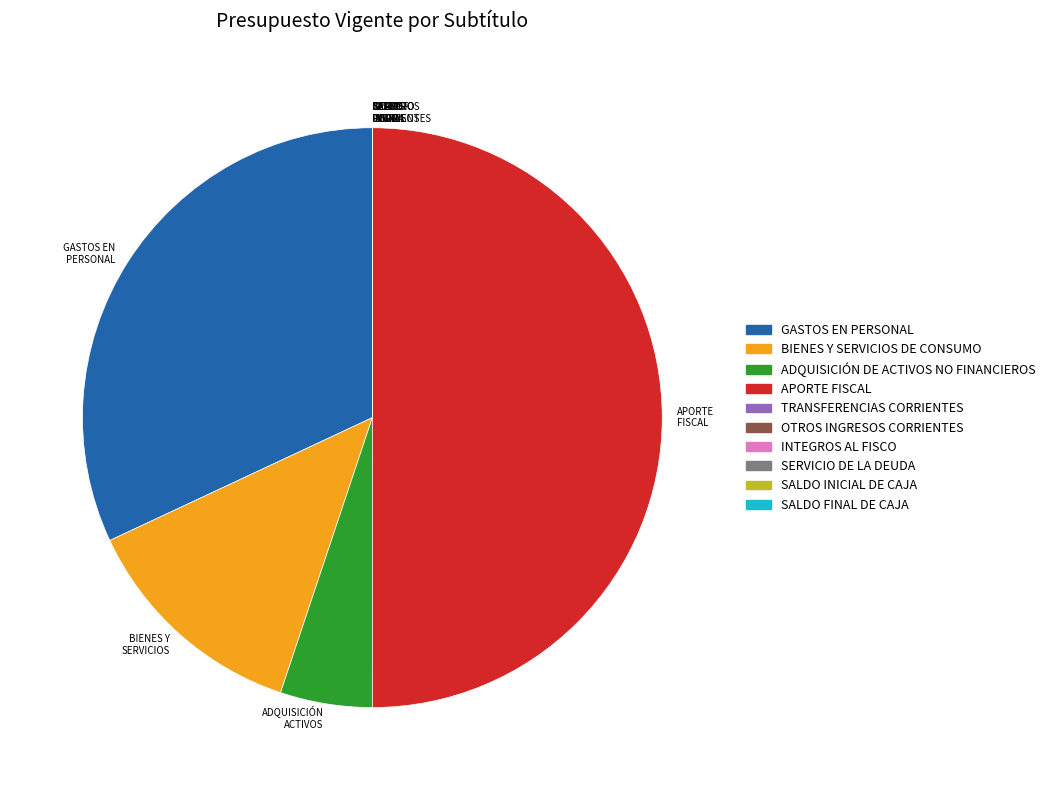

Does GASTOS EN PERSONAL account for over 50% of the chart?

No